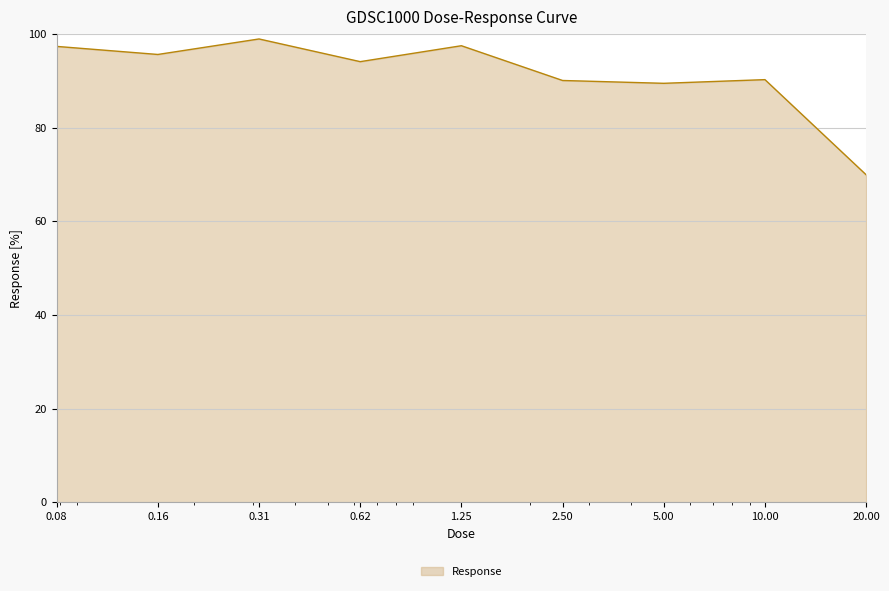

What is the sum of all values?

823.2